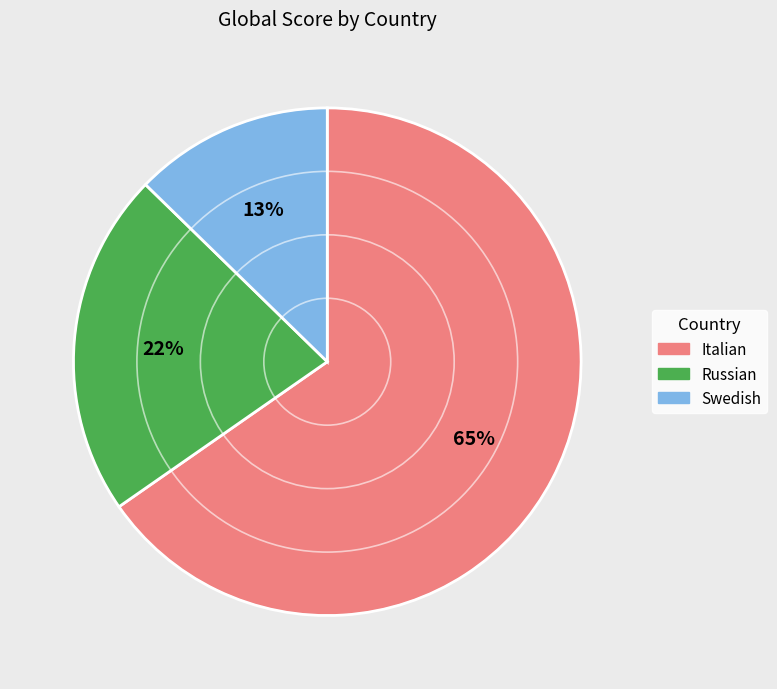

What is the ratio of the value at Russian to the value at Swedish?

1.7